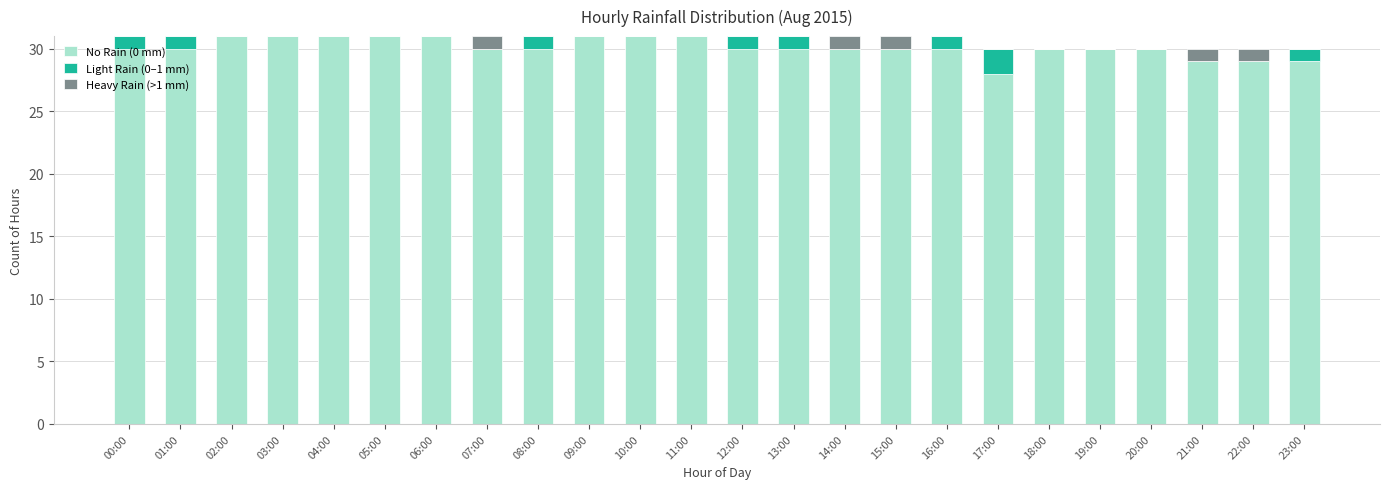

Is it true that No Rain (0 mm) equals 30 at 18:00?

True